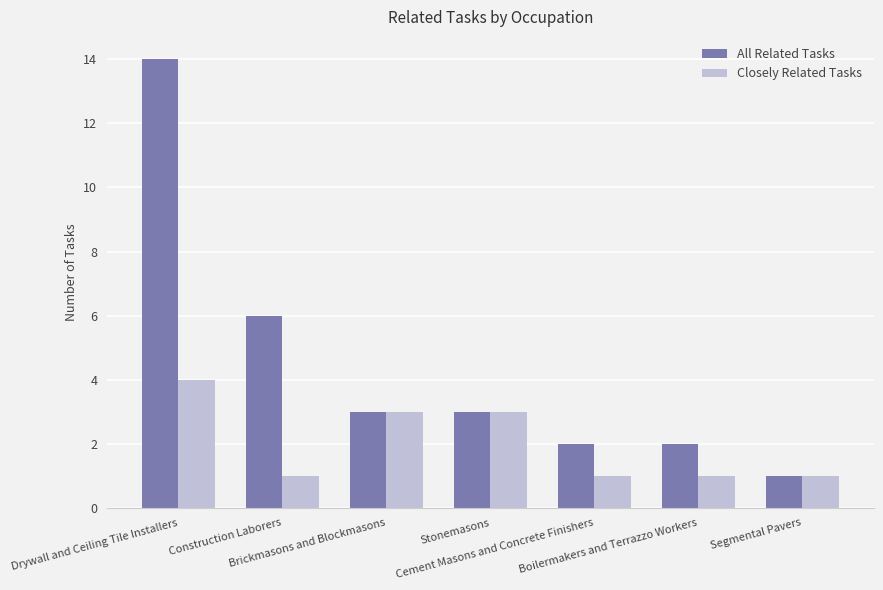

Does the chart contain any negative values?

No